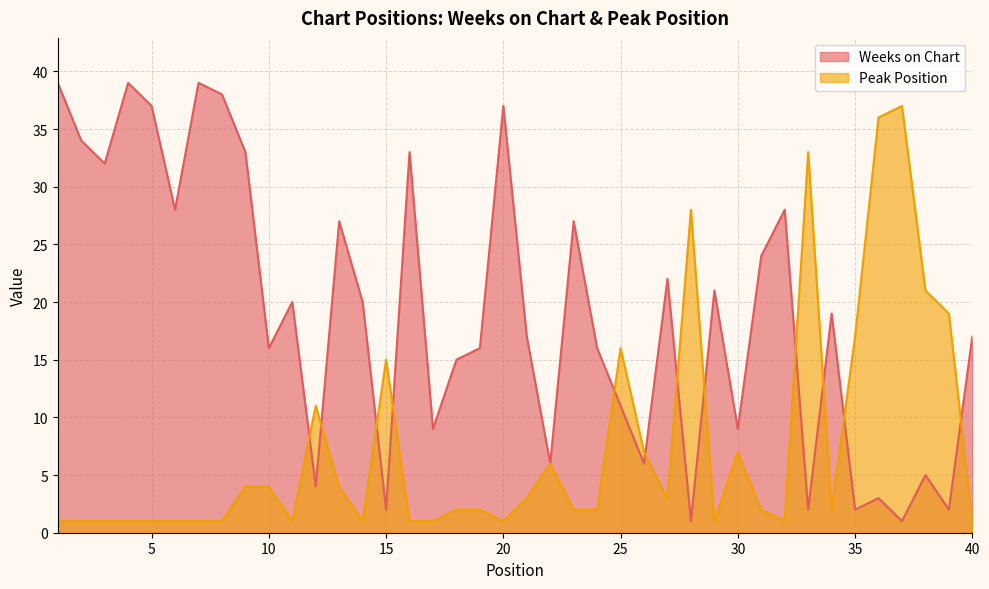

How many data points in Peak Position are less than 2?

16